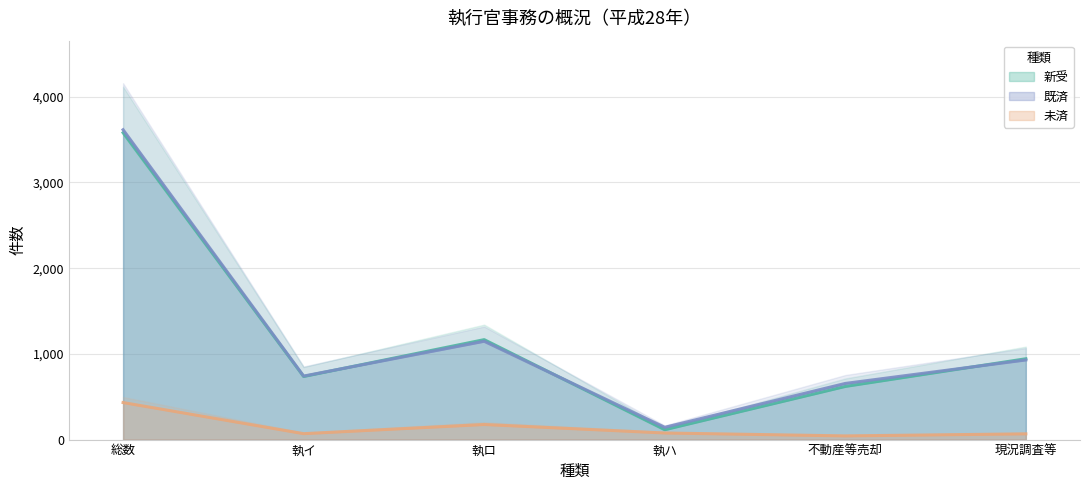

What is the difference between the maximum and minimum values in the 未済 series?

389